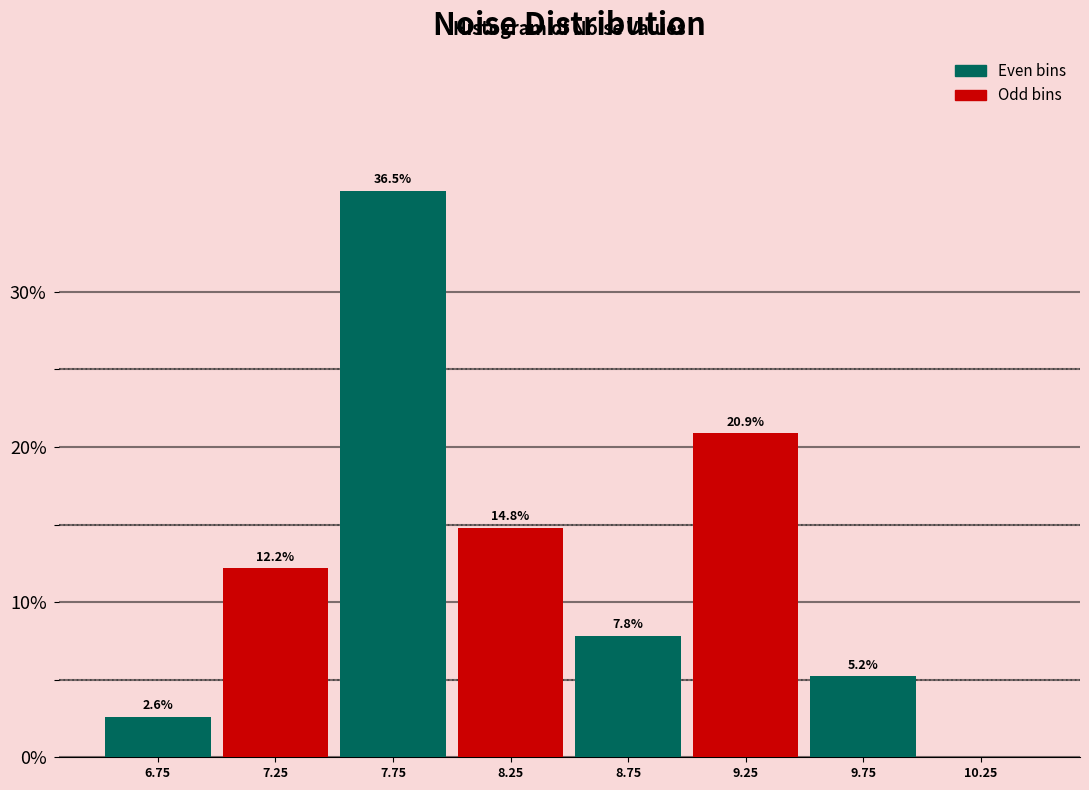

Which range on the x-axis has the tallest bar?

7.5 to 8.0